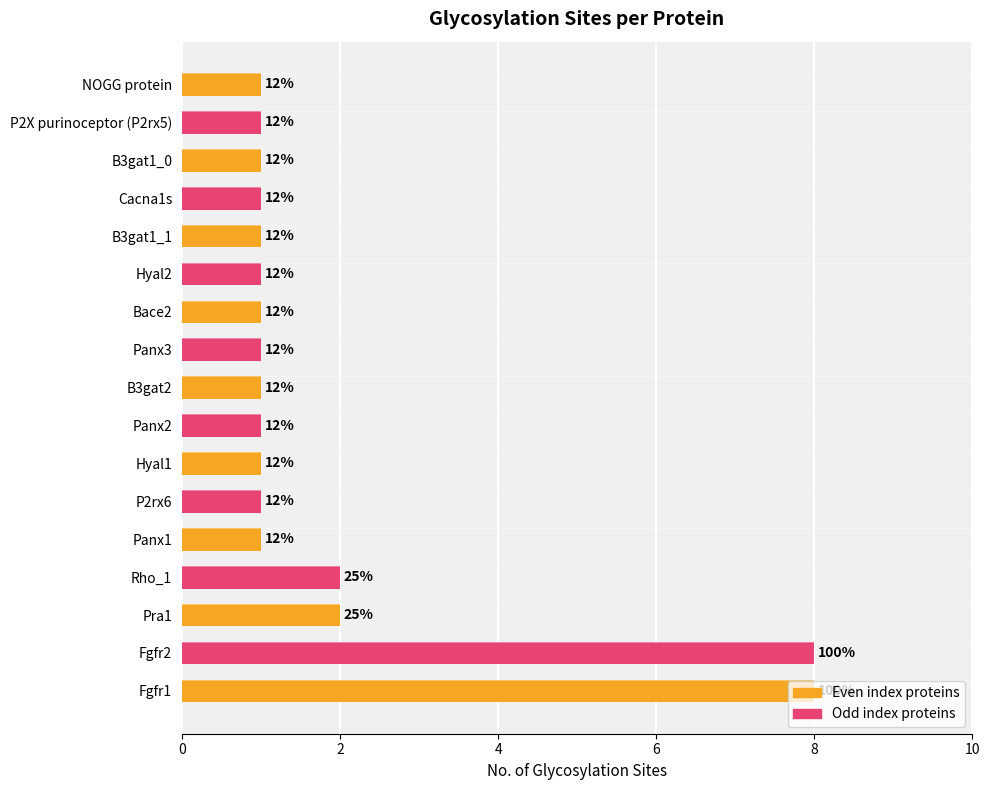

How many bars are there in total?

17